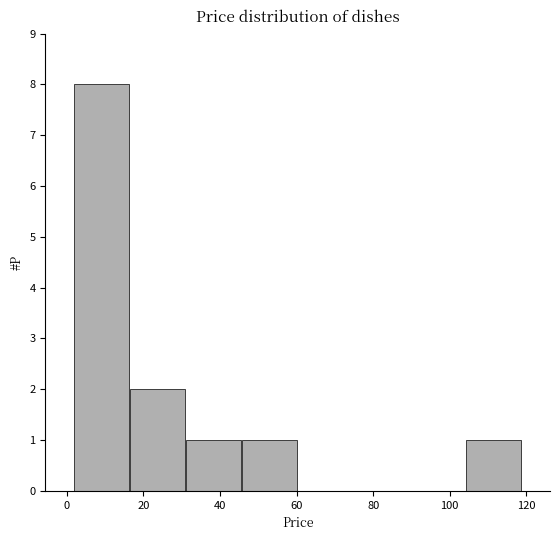

How tall is the bar that spans 16 to 30 on the x-axis? Neither the bar edges nor the heights are printed on the chart, so give them approximately, as read against the axes.

2